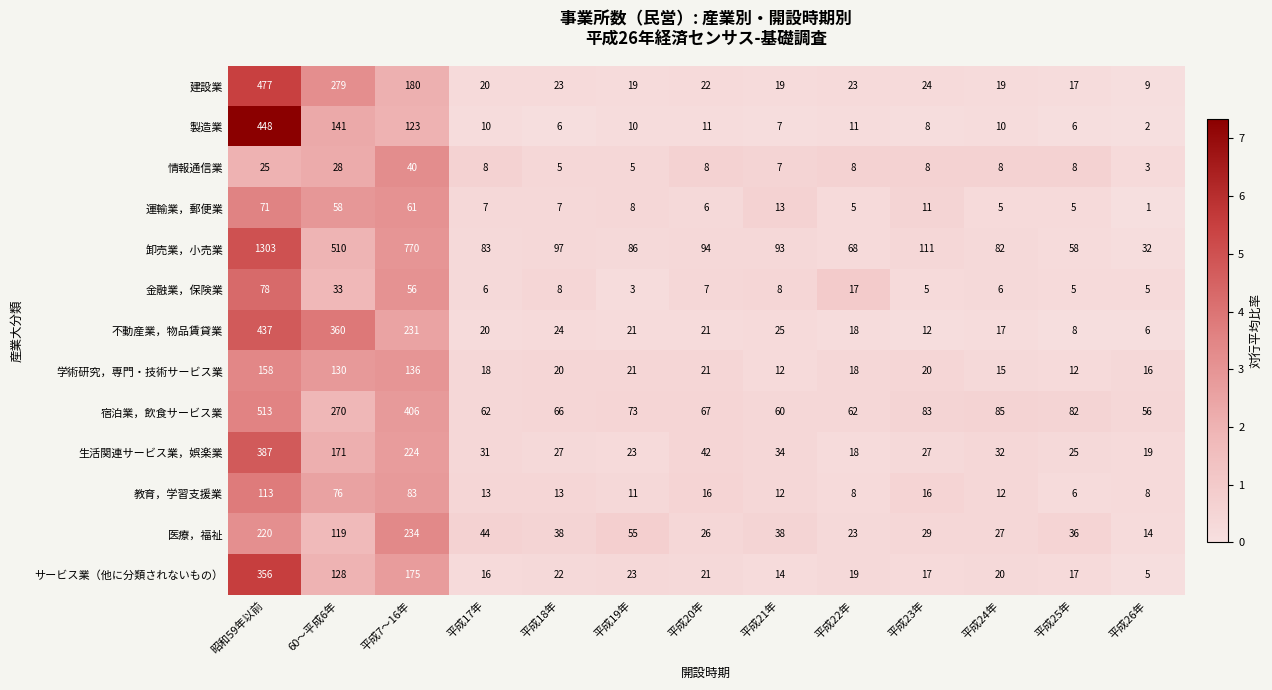

Which series has the largest total across all categories?

卸売業，小売業